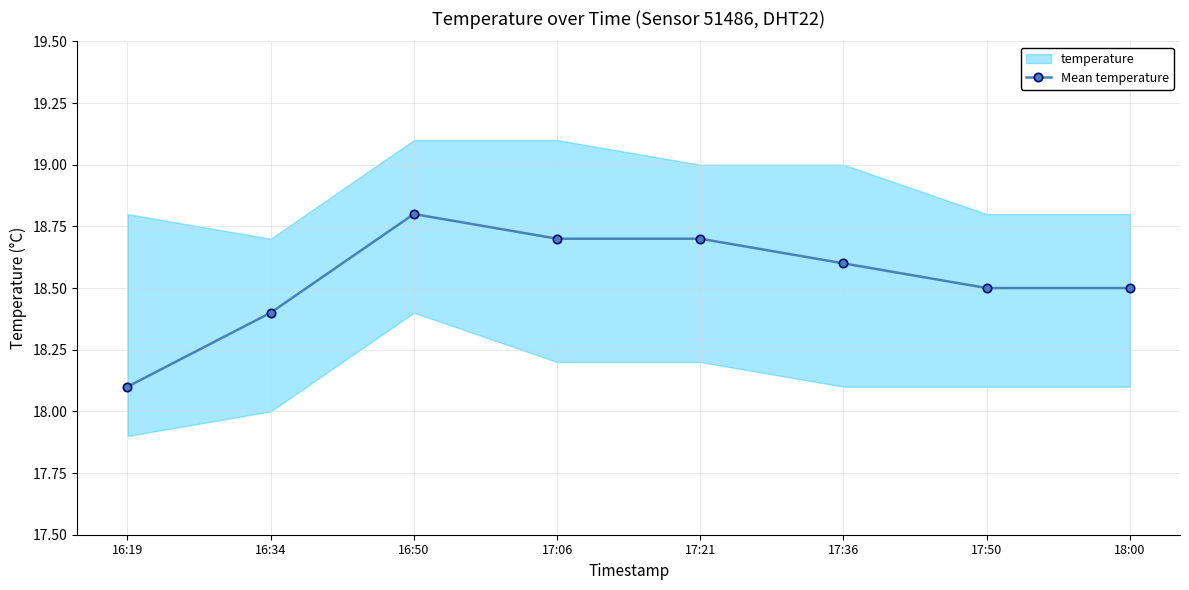

Reading left to right, extract all data points from this chart.

16:19=18.1	16:34=18.4	16:50=18.8	17:06=18.7	17:21=18.7	17:36=18.6	17:50=18.5	18:00=18.5